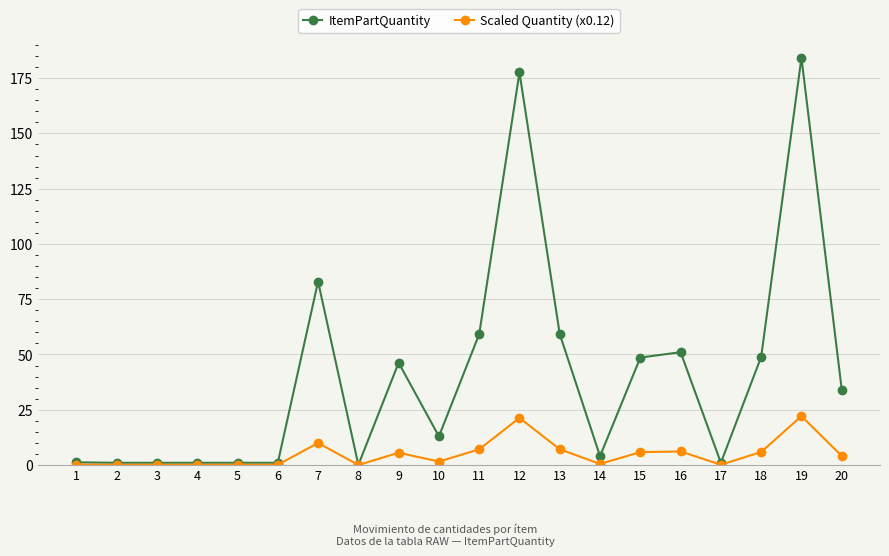

The ItemPartQuantity series shows 48.6 at 15. True or false?

True